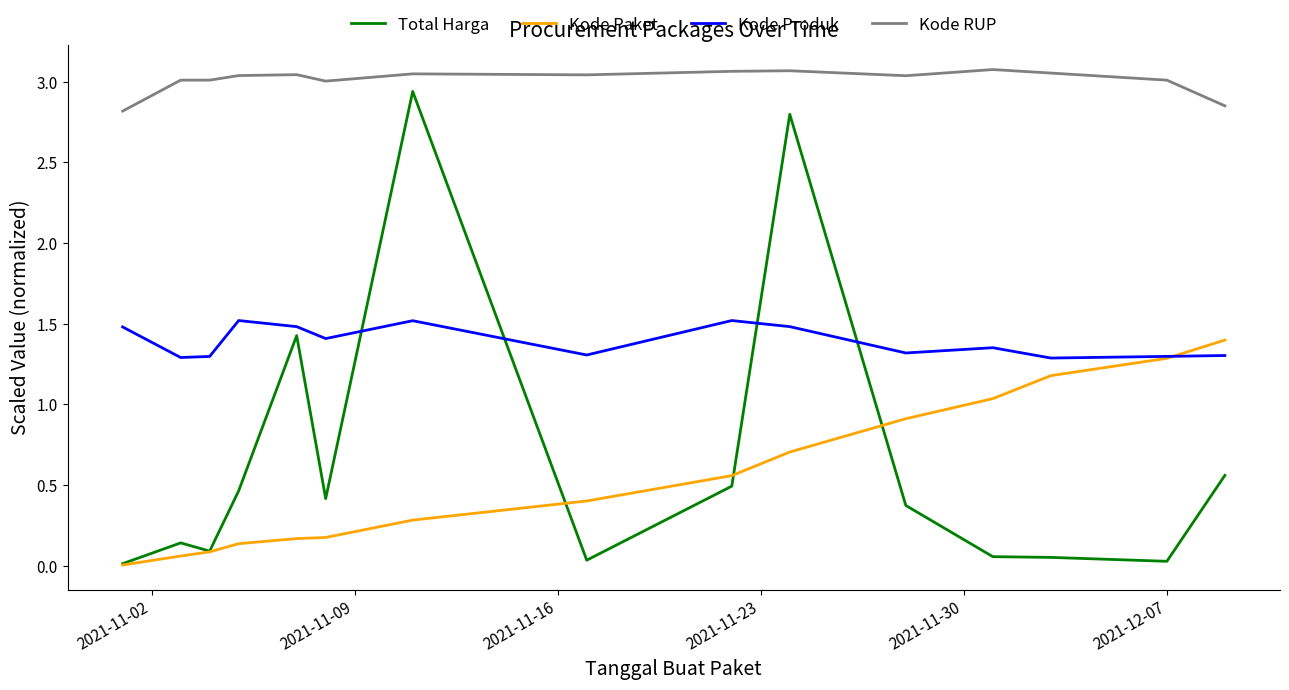

What is the sum of all Kode Produk values?

20.9